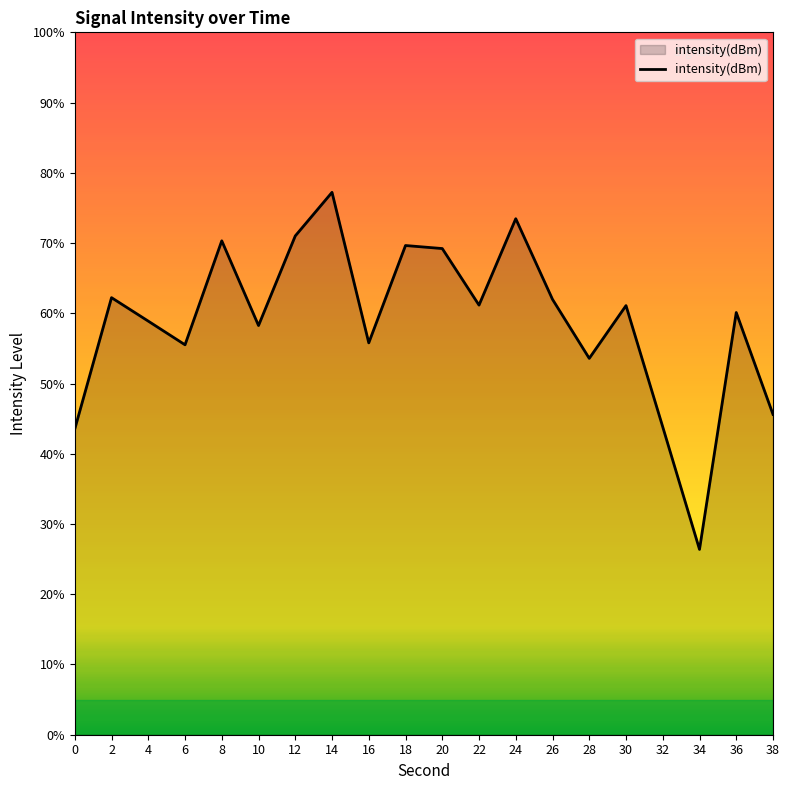

Where does the data first go above -129?

2